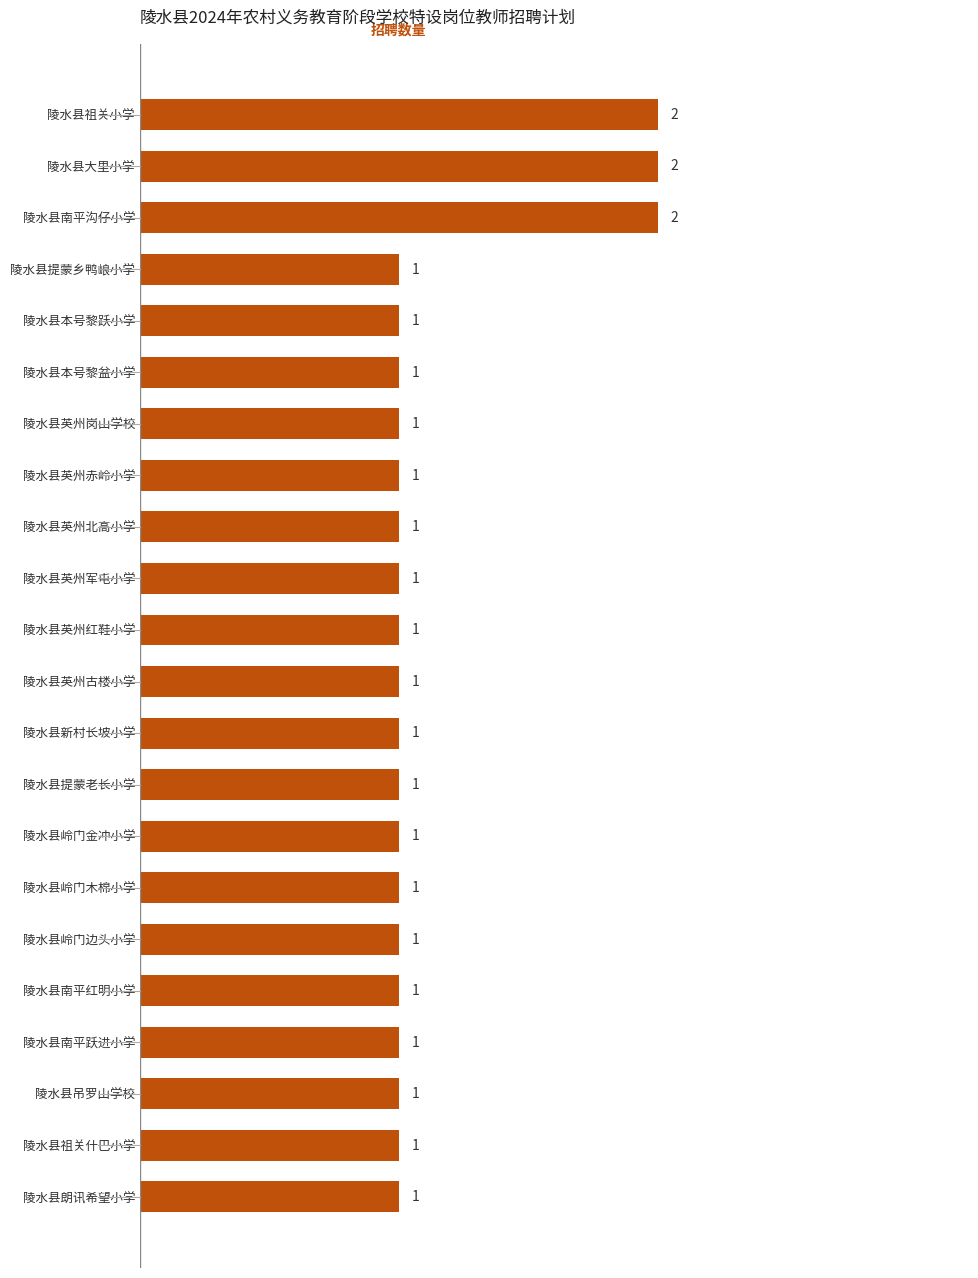

How many values are between 1 and 2?

22